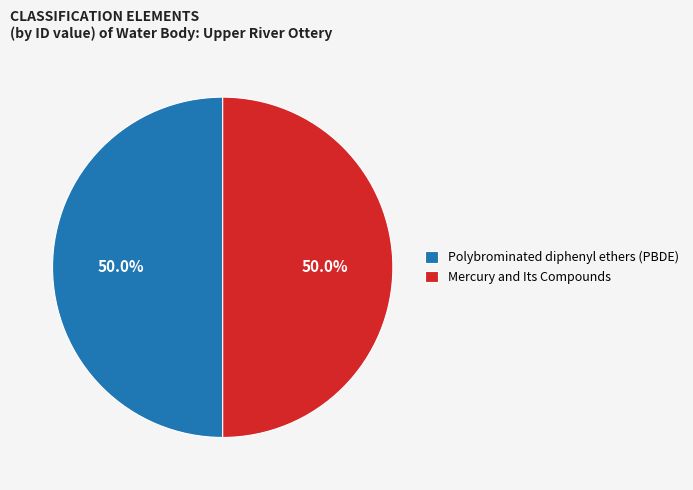

How many slices are in this pie chart?

2